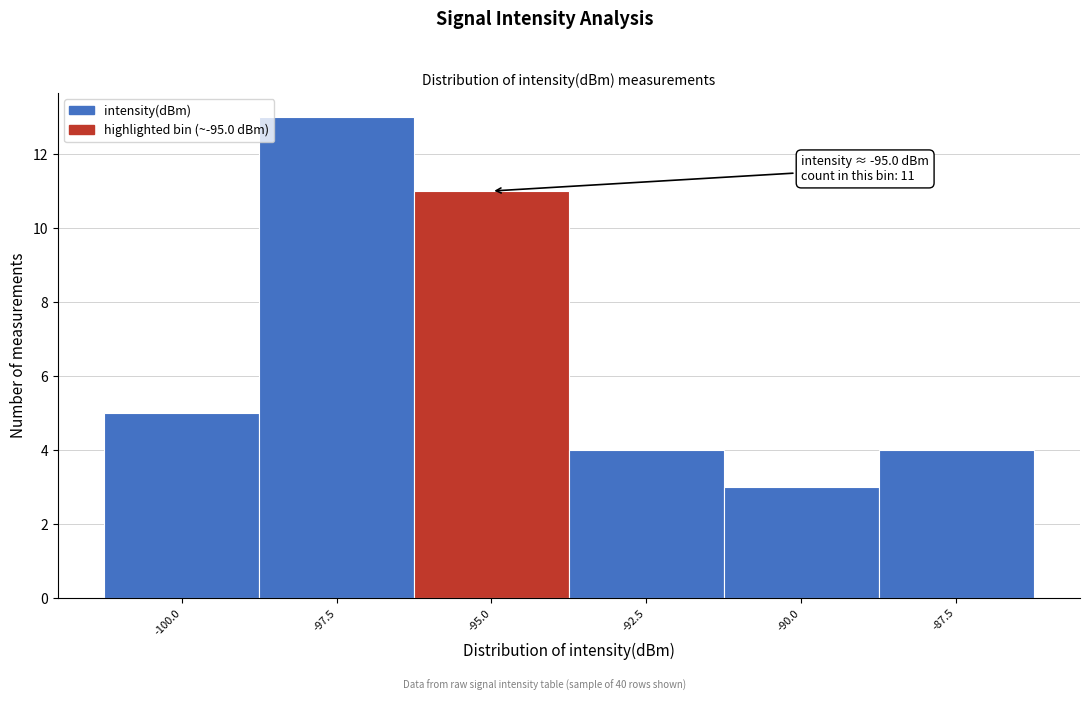

Reading right to left, extract all data points from this chart.

4	3	4	11	13	5